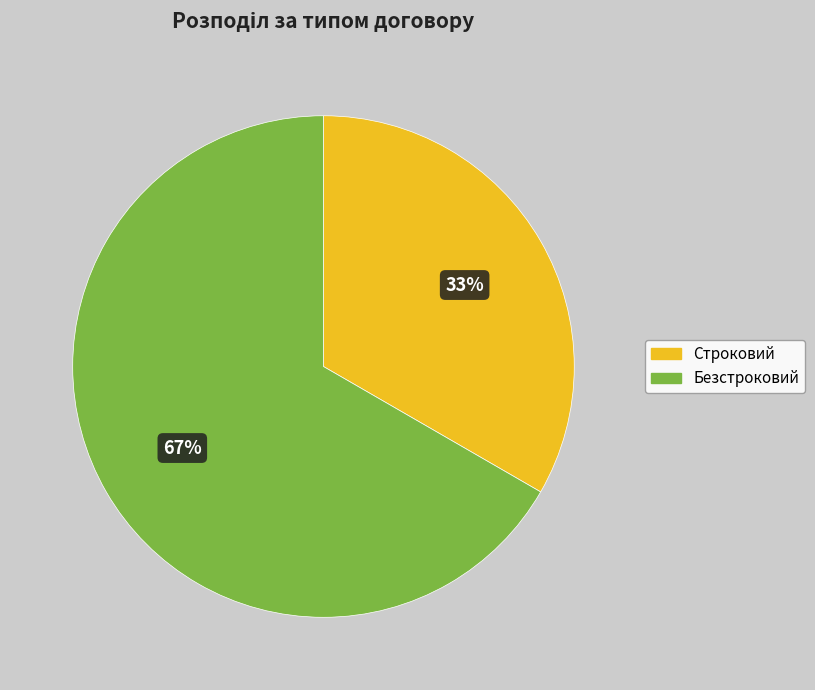

What is the ratio of the value at Безстроковий to the value at Строковий?

2.0